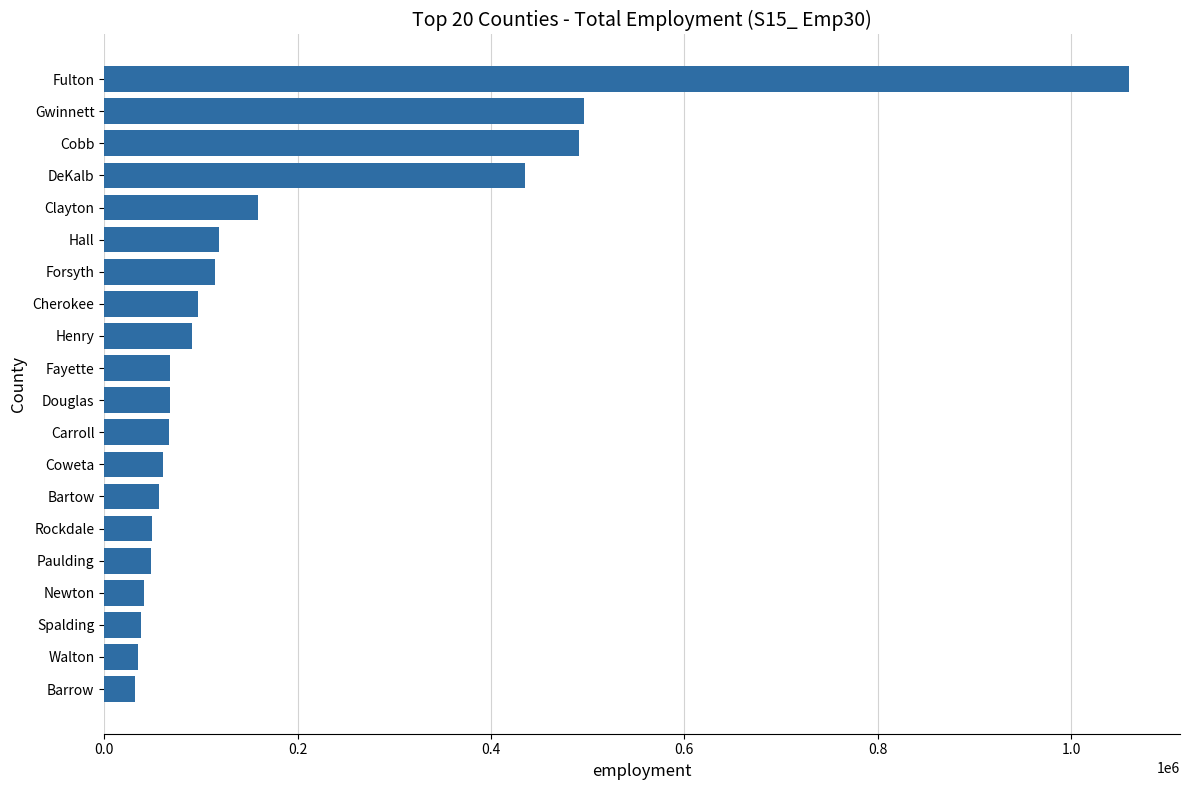

What is the average value?

181360